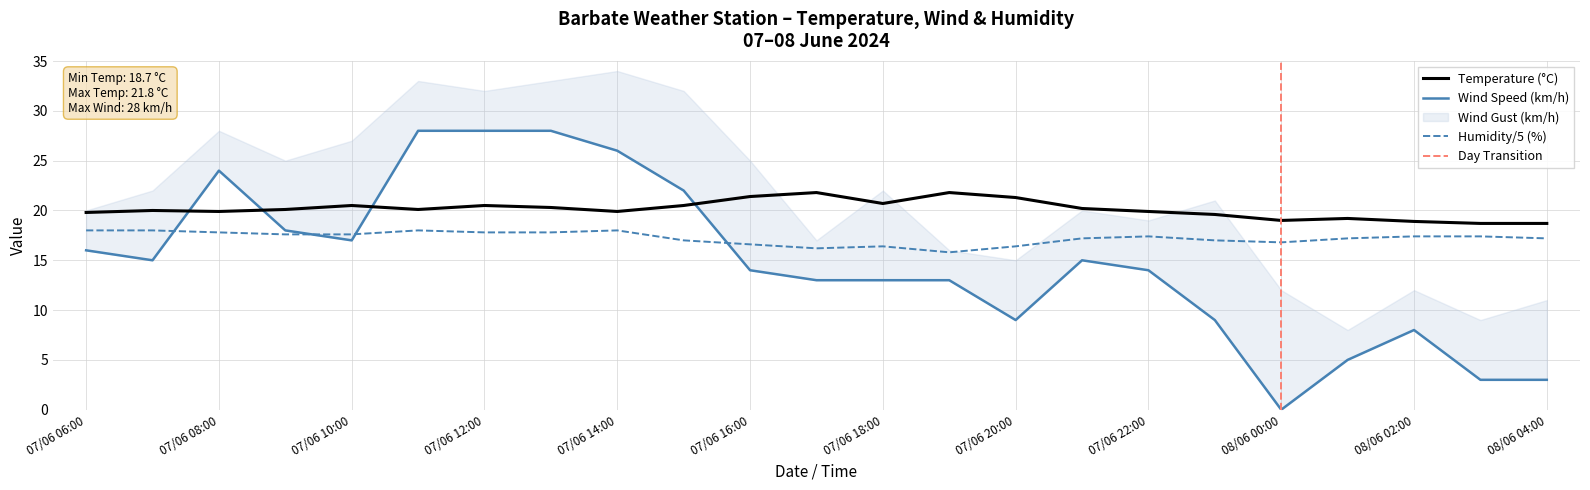

Which category has the lowest value across all series?

08/06 00:00